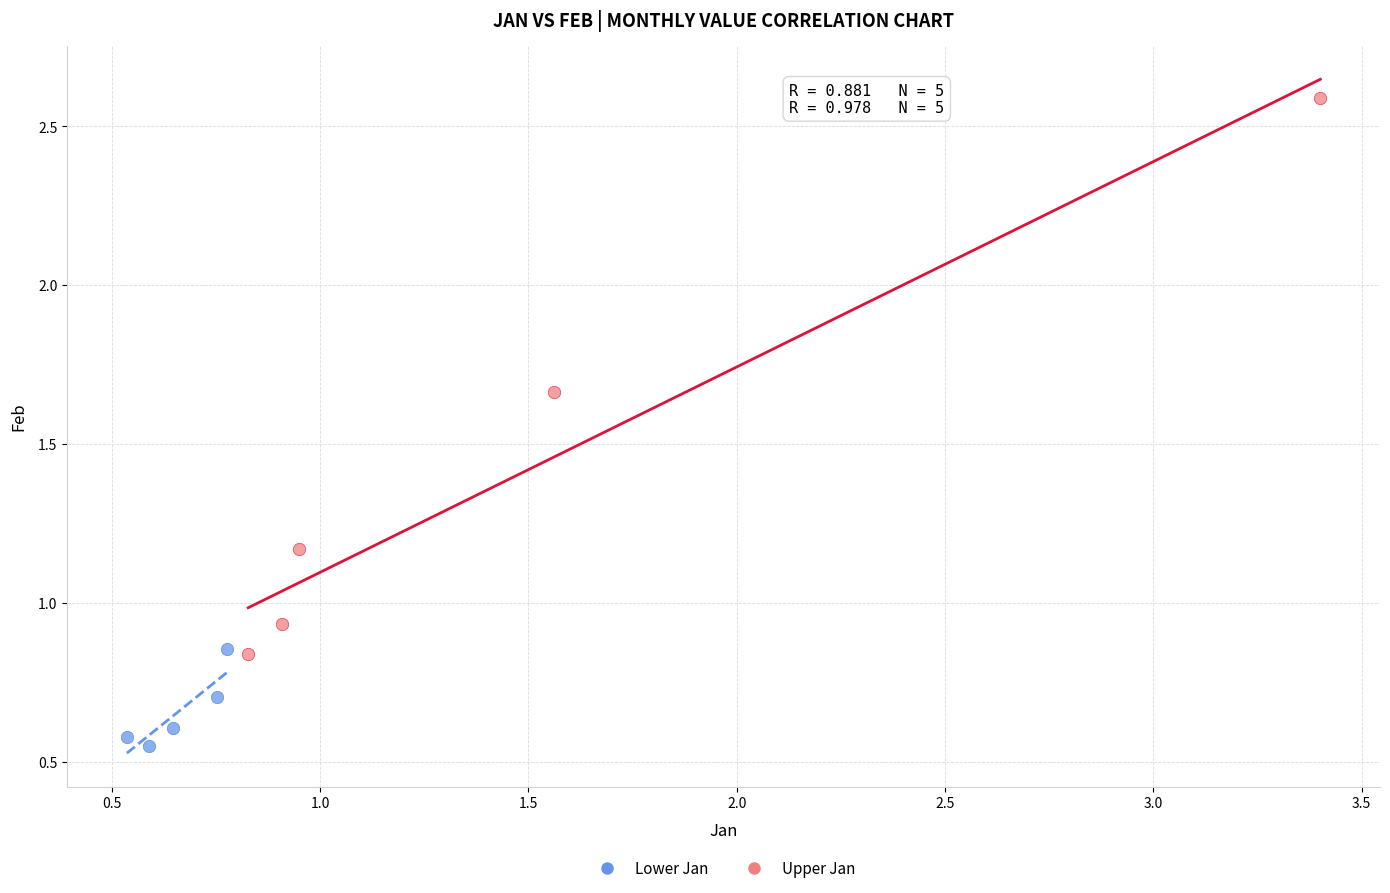

Which series has the widest spread of Y values?

Upper Jan